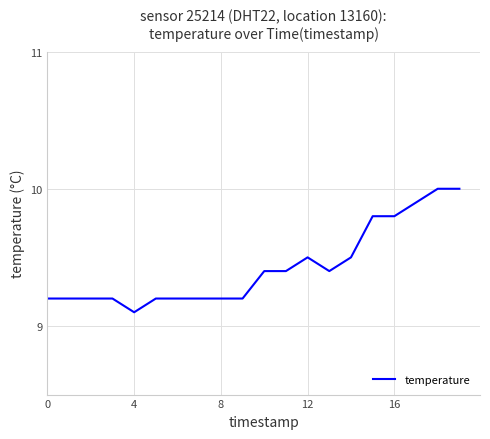

Is this an area chart (filled region under the line)?

No